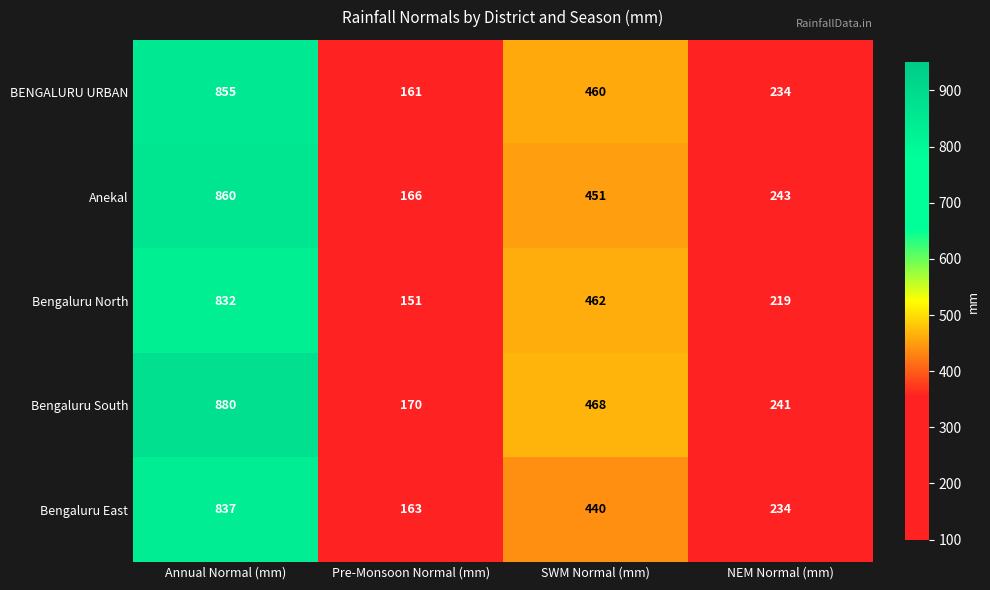

True or false: Bengaluru East has a value of 440 at SWM Normal (mm).

True